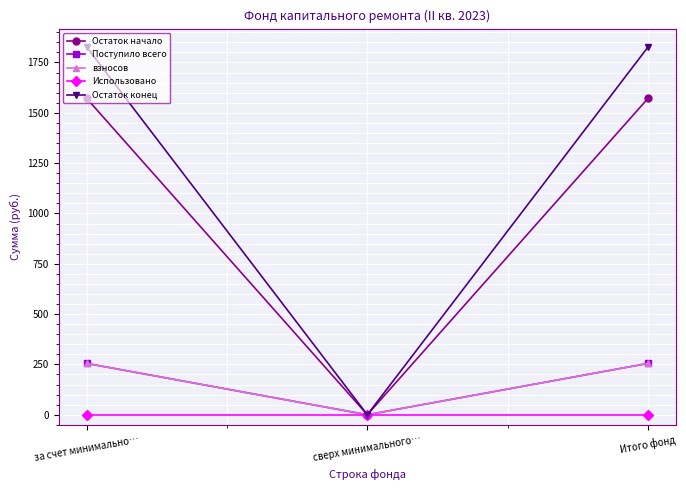

Does the chart have visible grid lines?

Yes